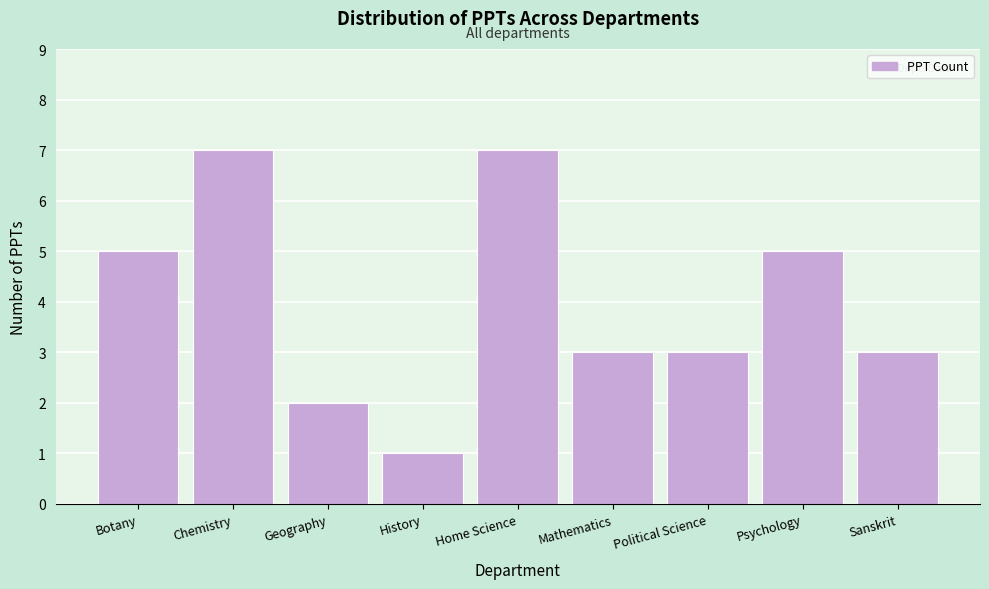

Reading right to left, what are all the values shown in this chart?

3	5	3	3	7	1	2	7	5